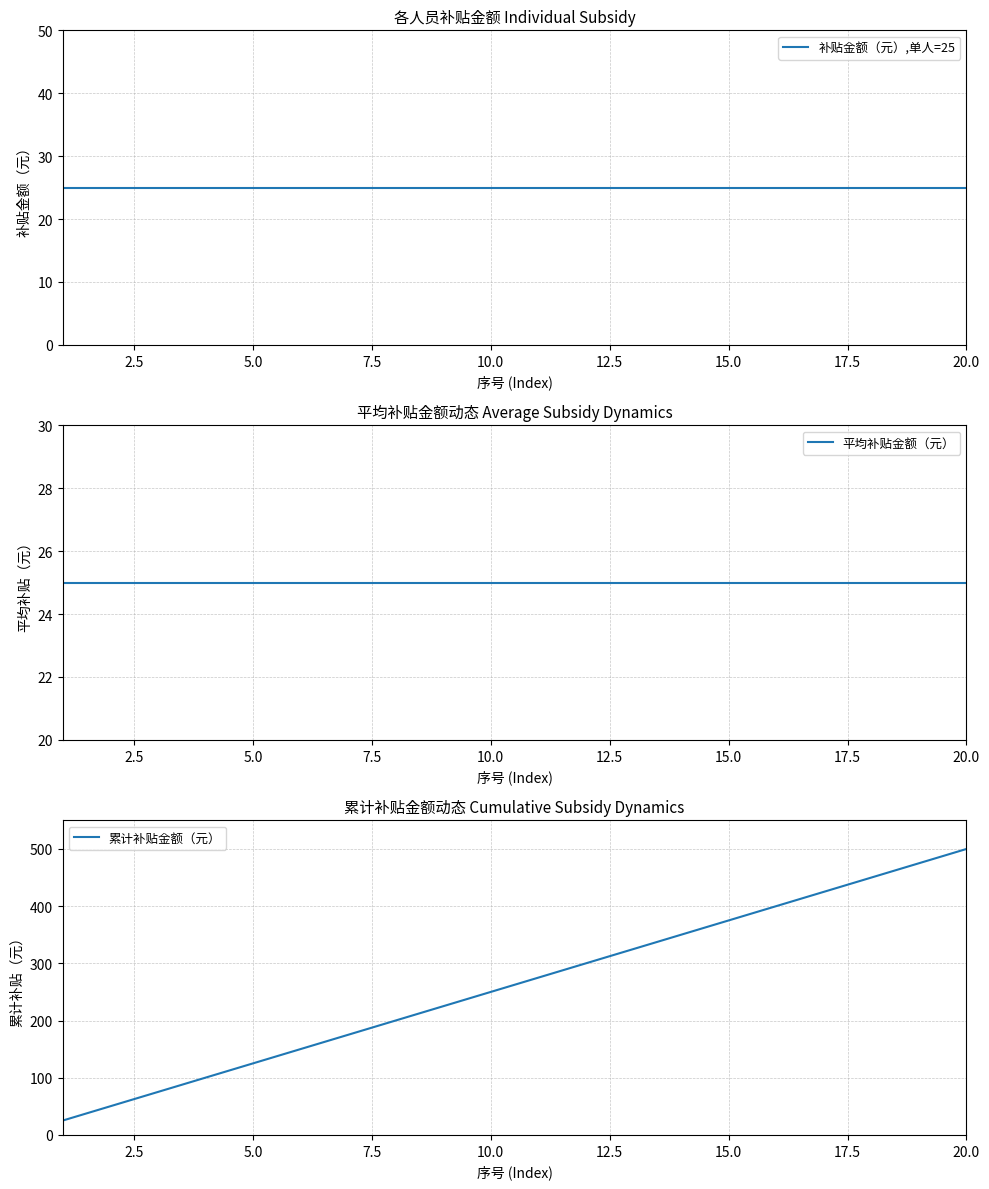

Which series changed the most between 10.0 and 17.5?

累计补贴金额（元）